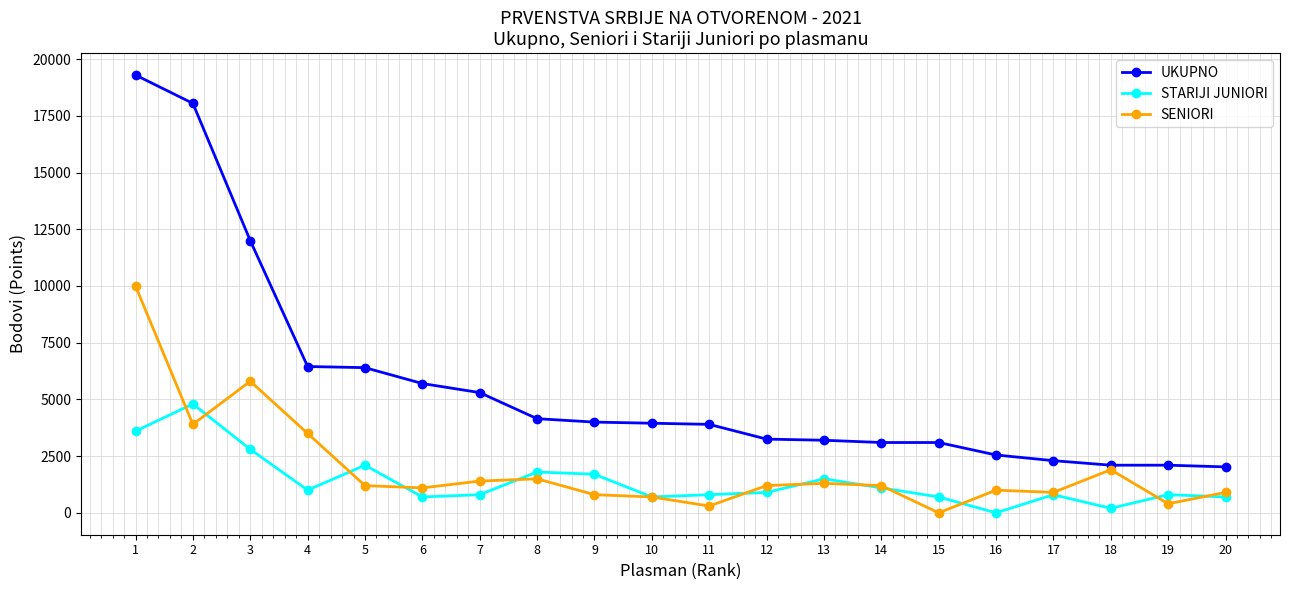

At 2, list the series in order from largest to smallest.

UKUPNO, STARIJI JUNIORI, SENIORI